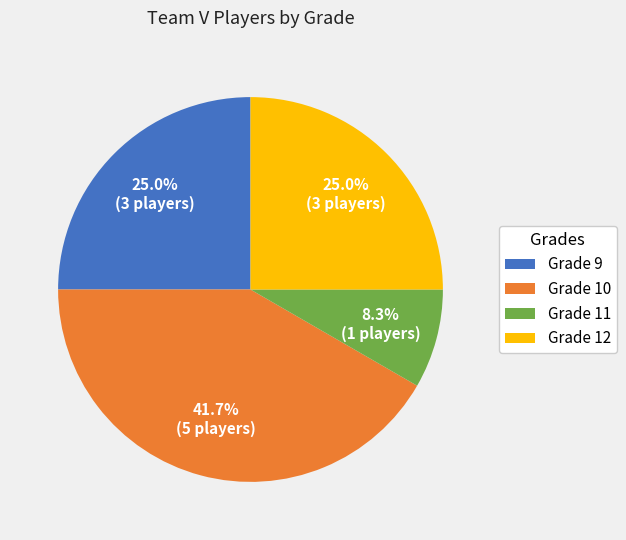

Combined, what portion of the pie is Grade 12 and Grade 10?

66.7%